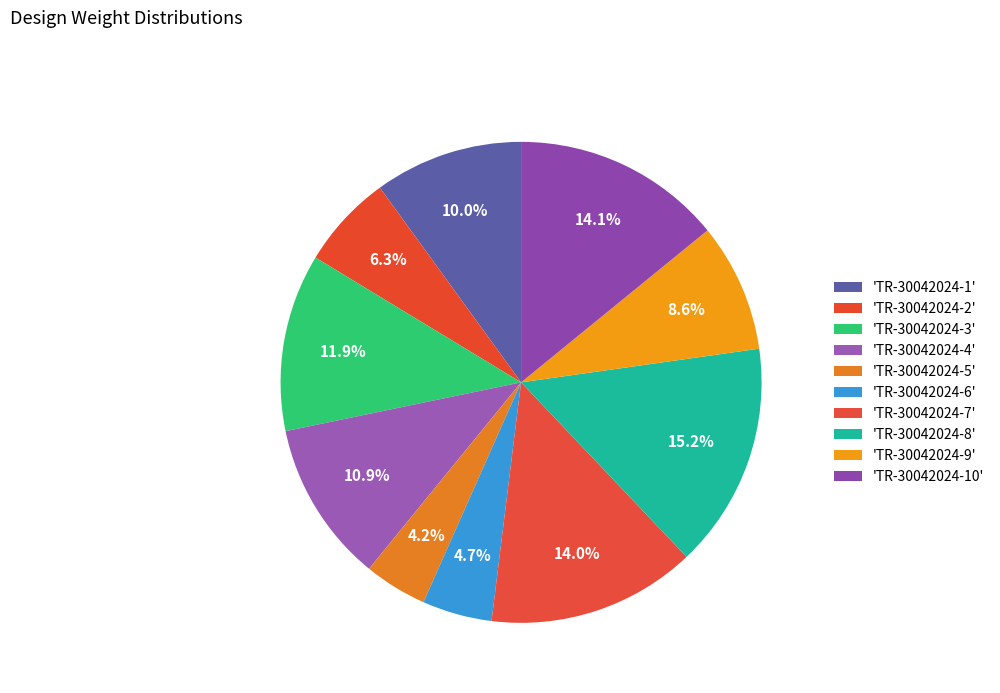

How many segments does this pie chart have?

10